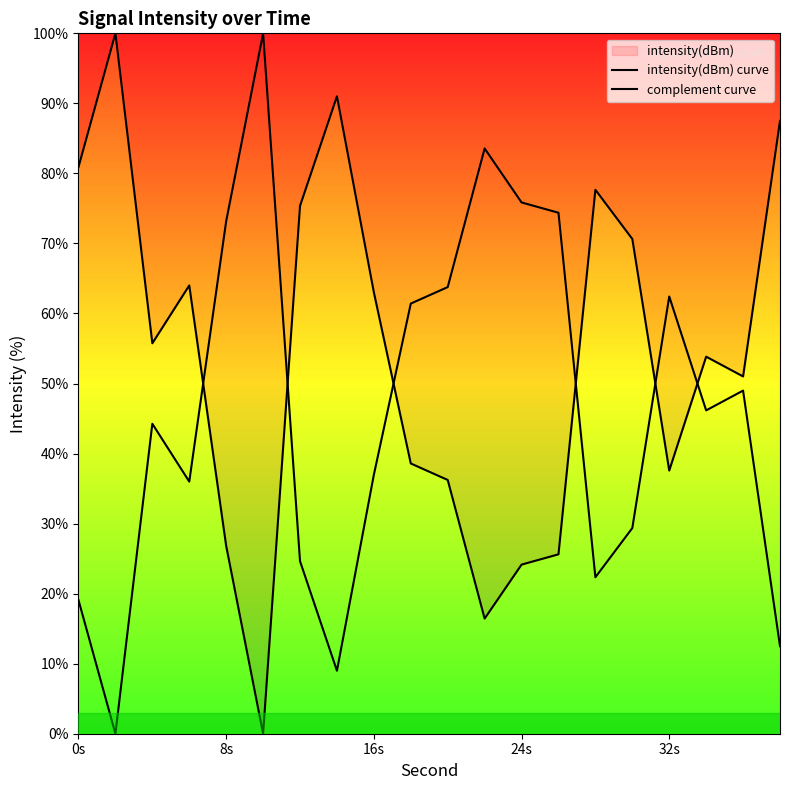

Rank the series by their average value, from lowest to highest.

complement curve, intensity(dBm) curve